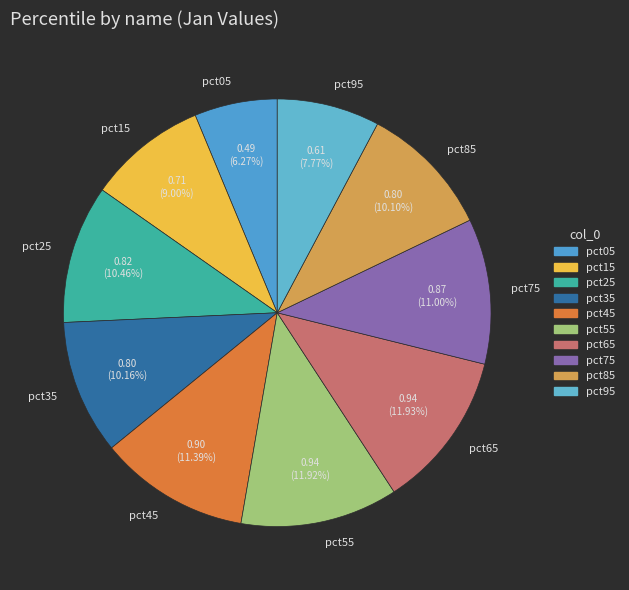

Count the number of slices in the pie.

10